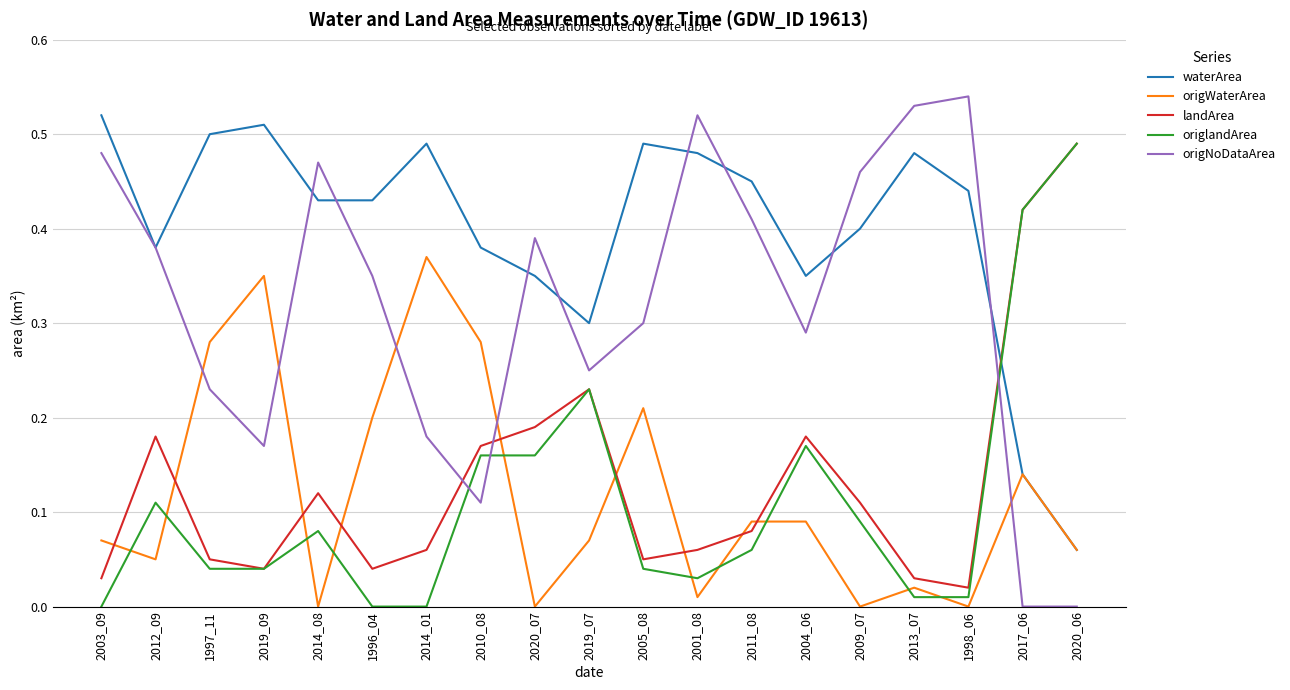

Is this an area chart (filled region under the line)?

No